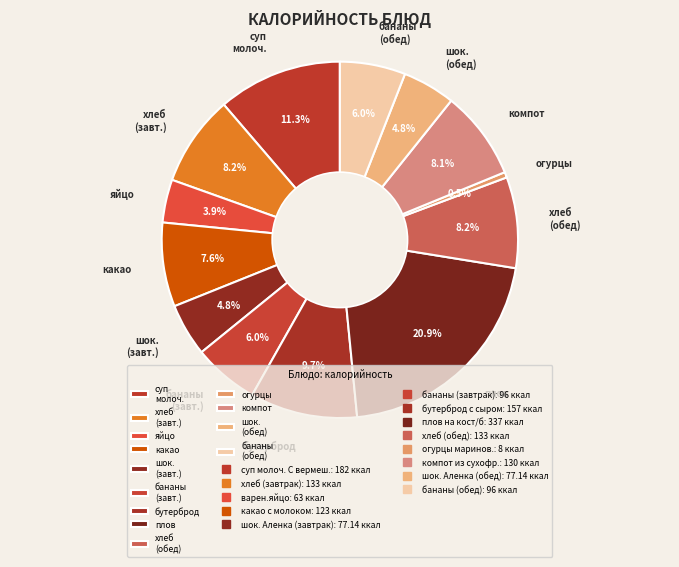

Between бутерброд and бананы (обед), which is larger?

бутерброд